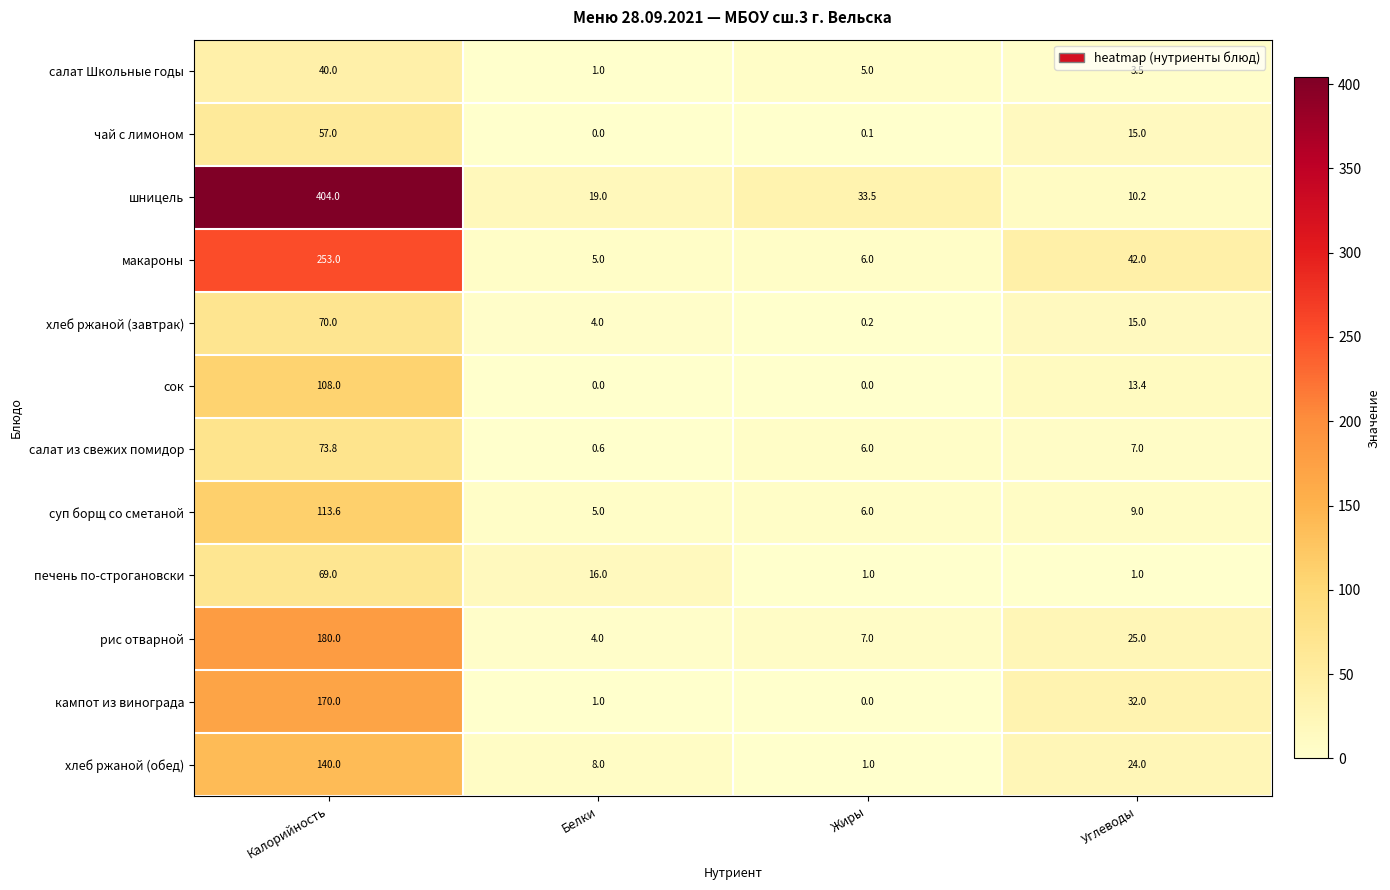

What is the total value across all series at Белки?

63.6